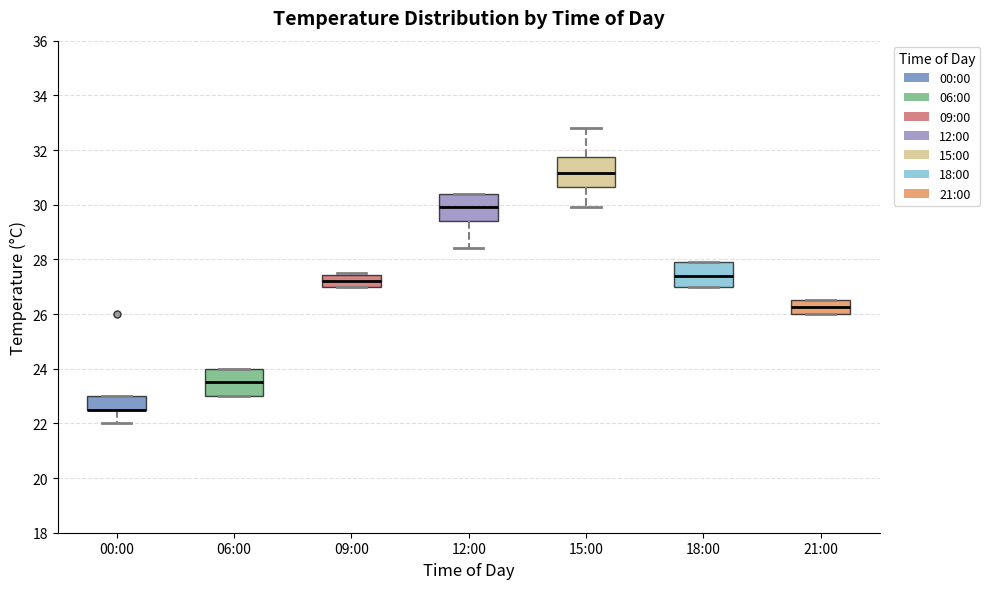

Reading left to right, transcribe this box plot: for each box, give where its median line is, the range the box spans, and where its two whiskers end, as read against the y-axis. The values are not printed on the chart, so give them approximately, as read against the axis.

00:00: median 22.6 (drawn on the box's lower edge), box 22.6 to 23.0, whiskers 22.0 to 23.0
06:00: median 23.6, box 23.0 to 24.0, whiskers 23.0 to 24.0
09:00: median 27.2, box 27.0 to 27.4, whiskers 27.0 to 27.6
12:00: median 30.0, box 29.4 to 30.4, whiskers 28.4 to 30.4
15:00: median 31.2, box 30.6 to 31.8, whiskers 30.0 to 32.8
18:00: median 27.4, box 27.0 to 28.0, whiskers 27.0 to 28.0
21:00: median 26.2, box 26.0 to 26.6, whiskers 26.0 to 26.6